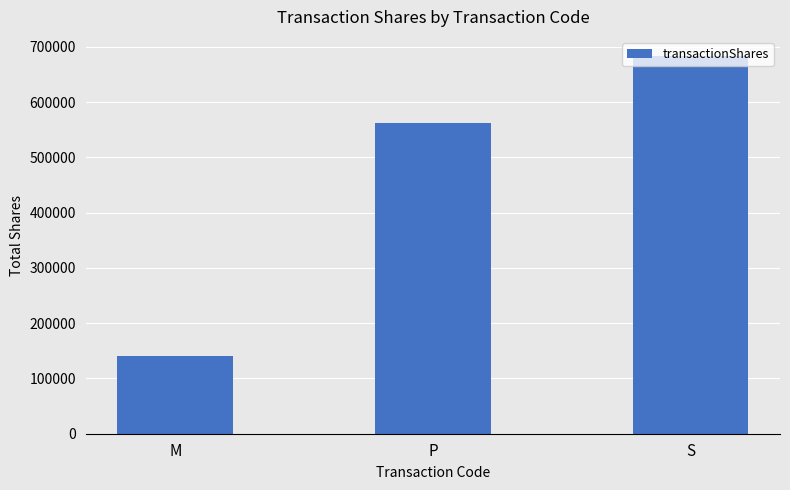

True or false: the data shows 185839 at M.

False